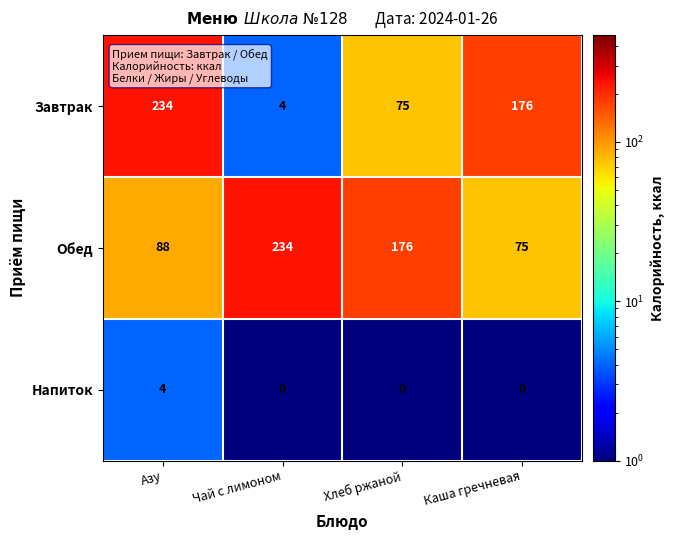

Which series has the largest range (max minus min)?

Завтрак